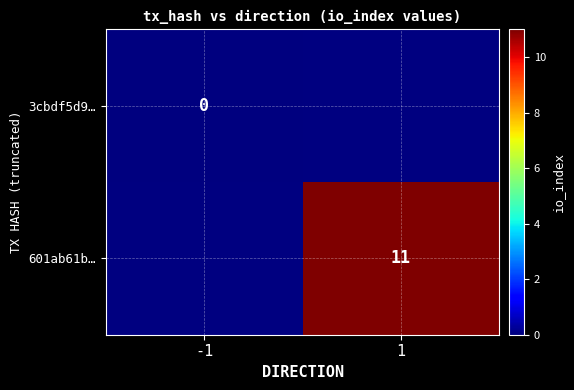

The 601ab61b… series shows 17.4 at 1. True or false?

False